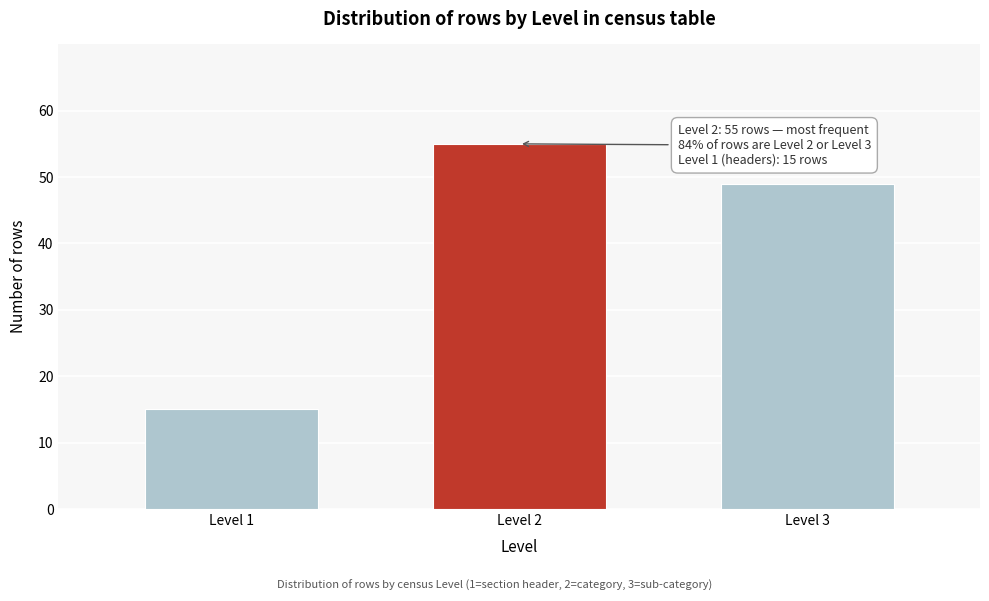

Reading right to left, extract all data points from this chart.

Level 3=49	Level 2=55	Level 1=15